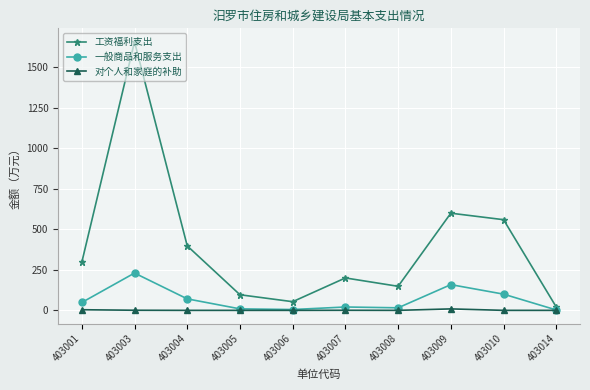

At which label does 工资福利支出 reach its peak?

403003